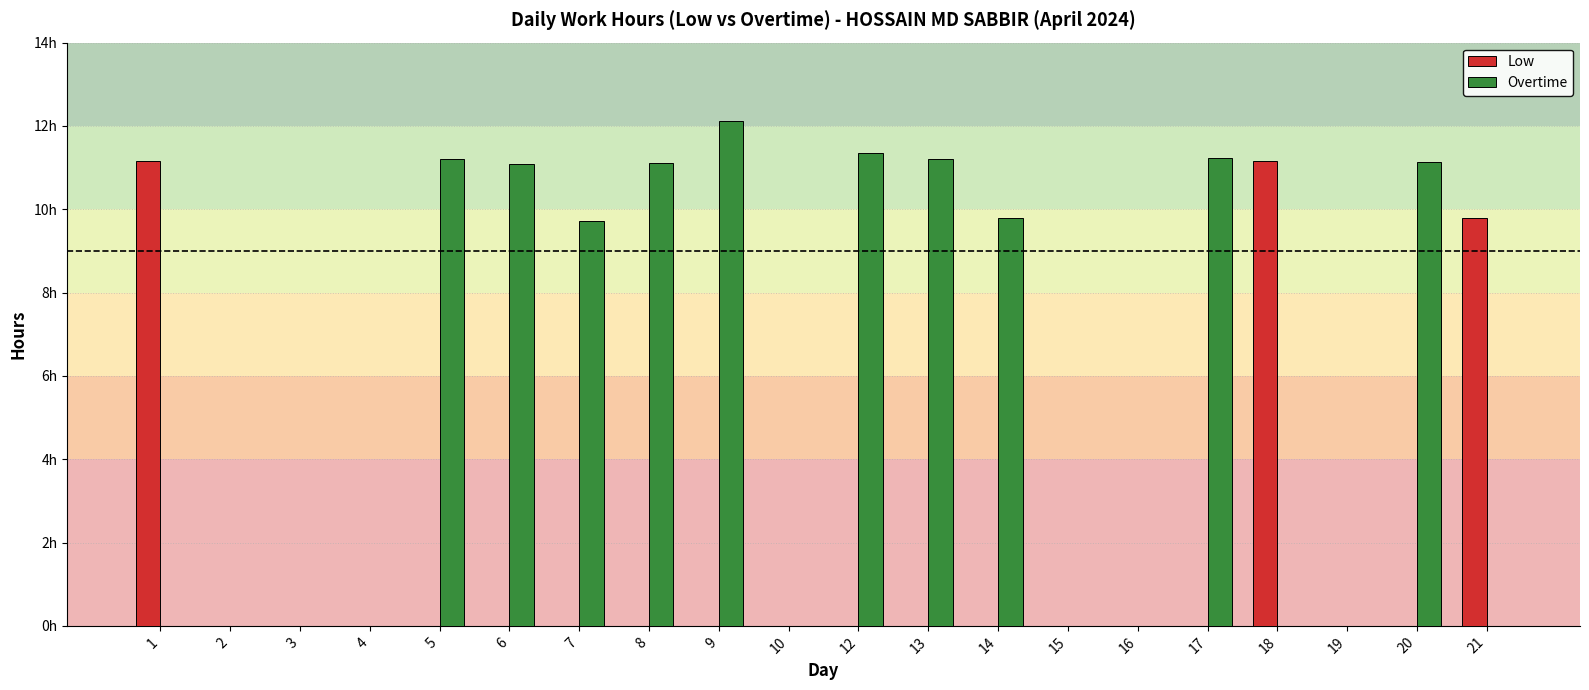

Which label corresponds to the smallest value in the chart?

2